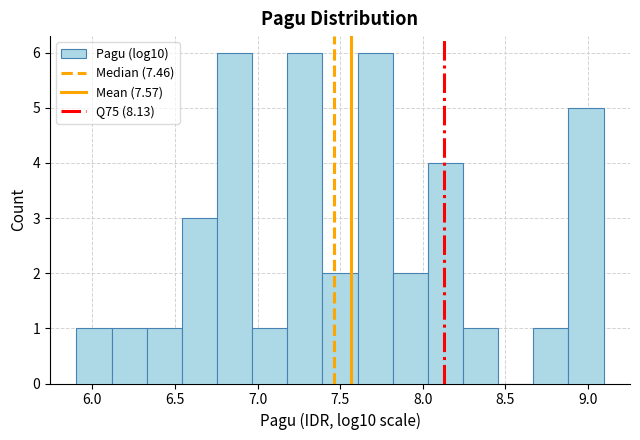

Reading left to right, list every bar in this chart as the range it spans on the x-axis followed by its height. Neither the bar edges nor the heights are printed on the chart, so give them approximately, as read against the axes.

5.90 to 6.10: 1
6.10 to 6.35: 1
6.35 to 6.55: 1
6.55 to 6.75: 3
6.75 to 6.95: 6
6.95 to 7.20: 1
7.20 to 7.40: 6
7.40 to 7.60: 2
7.60 to 7.80: 6
7.80 to 8.05: 2
8.05 to 8.25: 4
8.25 to 8.45: 1
8.45 to 8.65: 0
8.65 to 8.90: 1
8.90 to 9.10: 5